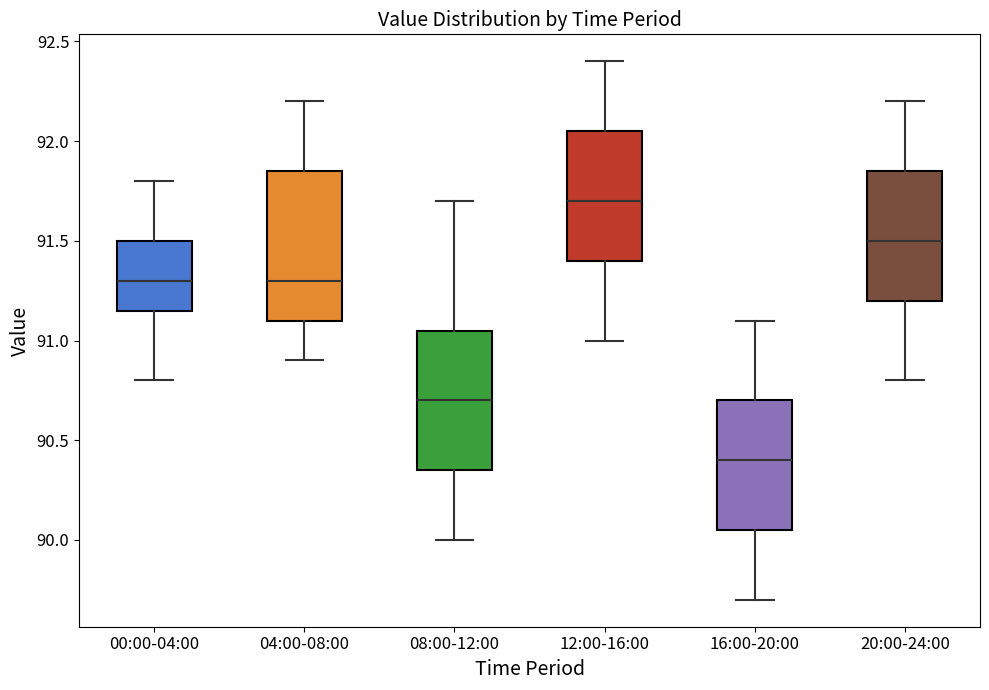

Reading left to right, transcribe this box plot: for each box, give where its median line is, the range the box spans, and where its two whiskers end, as read against the y-axis. The values are not printed on the chart, so give them approximately, as read against the axis.

00:00-04:00: median 91.30, box 91.15 to 91.50, whiskers 90.80 to 91.80
04:00-08:00: median 91.30, box 91.10 to 91.85, whiskers 90.90 to 92.20
08:00-12:00: median 90.70, box 90.35 to 91.05, whiskers 90.00 to 91.70
12:00-16:00: median 91.70, box 91.40 to 92.05, whiskers 91.00 to 92.40
16:00-20:00: median 90.40, box 90.05 to 90.70, whiskers 89.70 to 91.10
20:00-24:00: median 91.50, box 91.20 to 91.85, whiskers 90.80 to 92.20